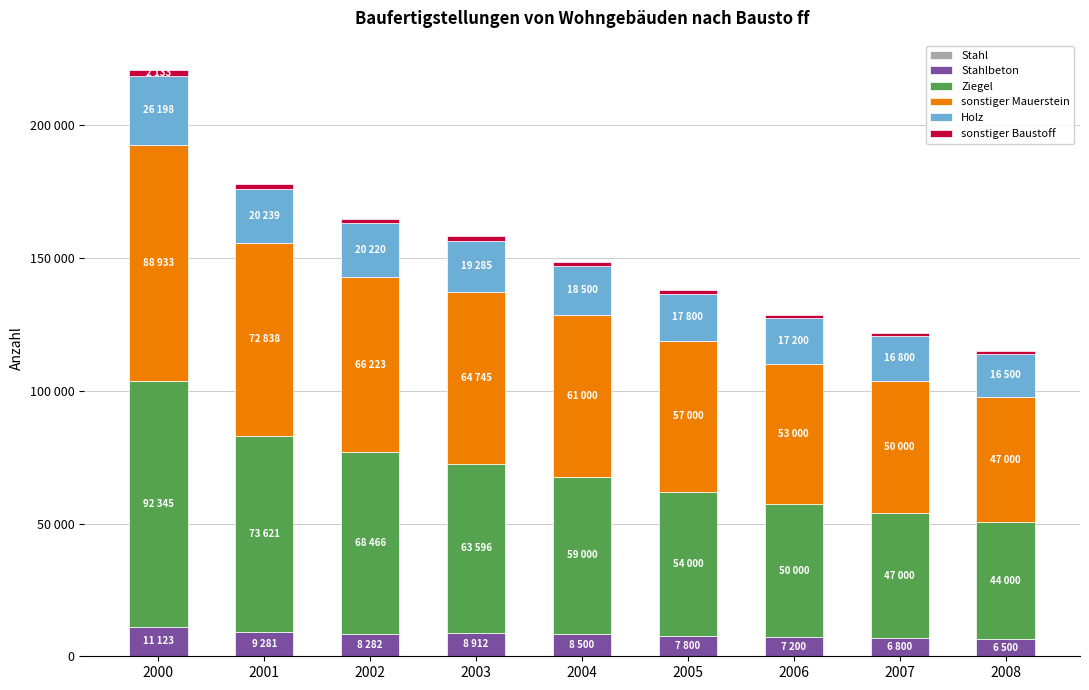

How many bars are there in total?

54